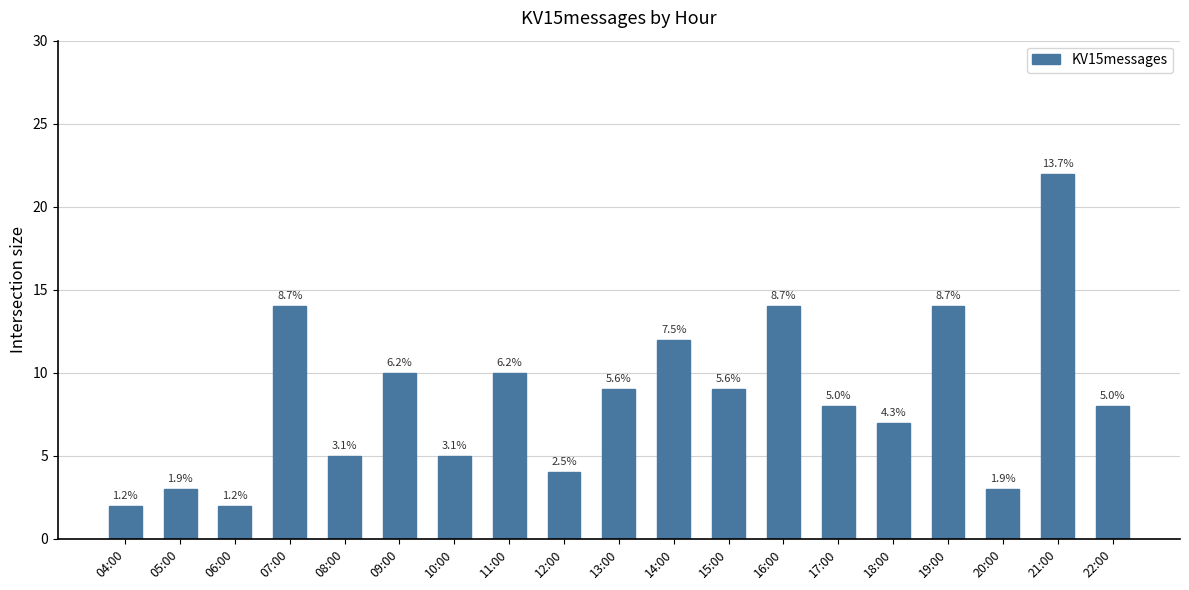

What is the change in value from 06:00 to 17:00?

+6